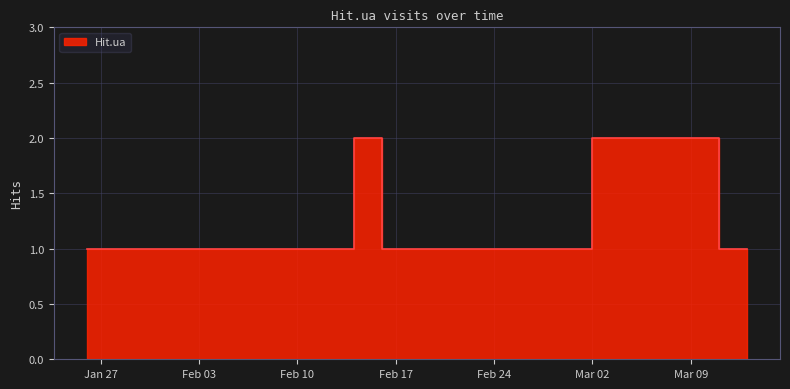

Rank the categories by value from lowest to highest.

2020-01-26, 2020-02-05, 2020-02-11, 2020-02-13, 2020-02-14, 2020-02-17, 2020-02-18, 2020-02-26, 2020-03-02, 2020-03-13, 2020-02-16, 2020-03-11